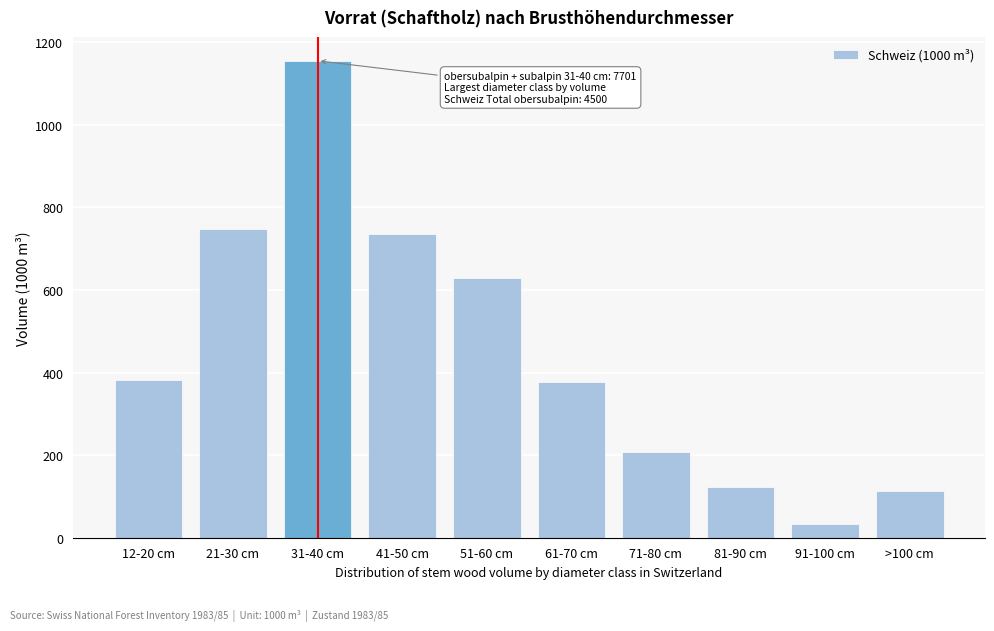

Reading left to right, what are all the values shown in this chart?

382	747	1155	736	628	376	208	122	34	112